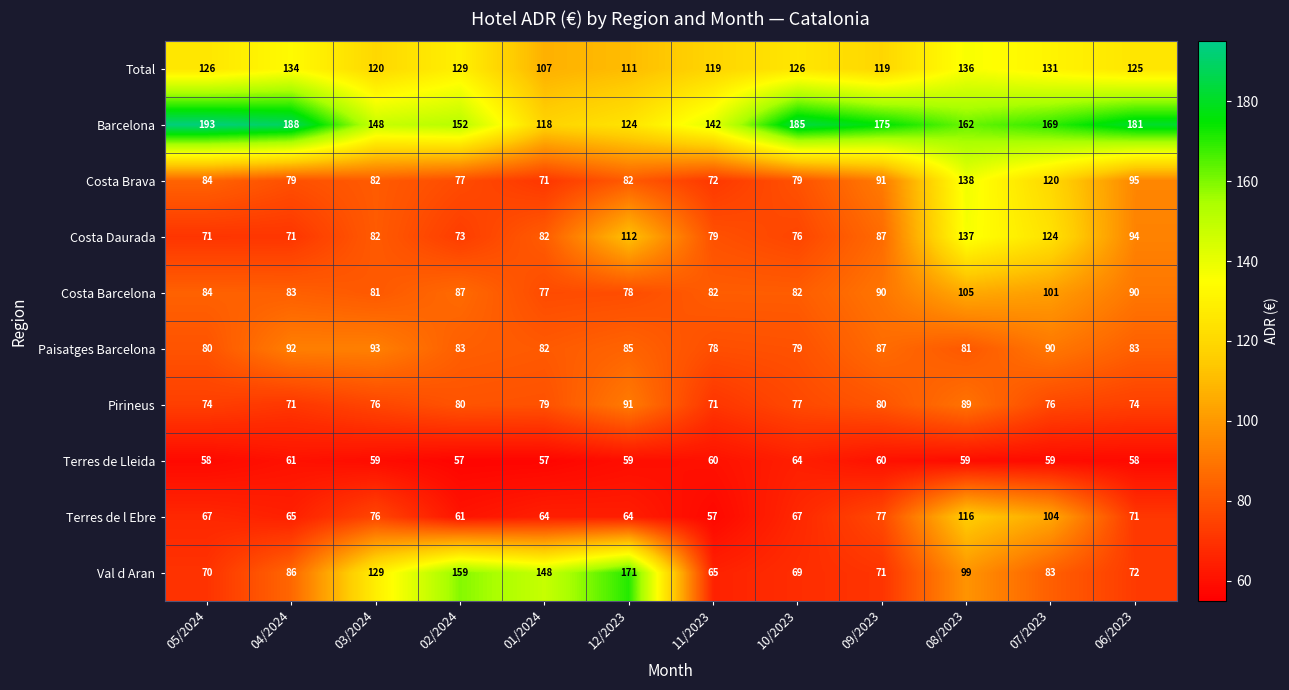

What is the greatest value displayed?

193